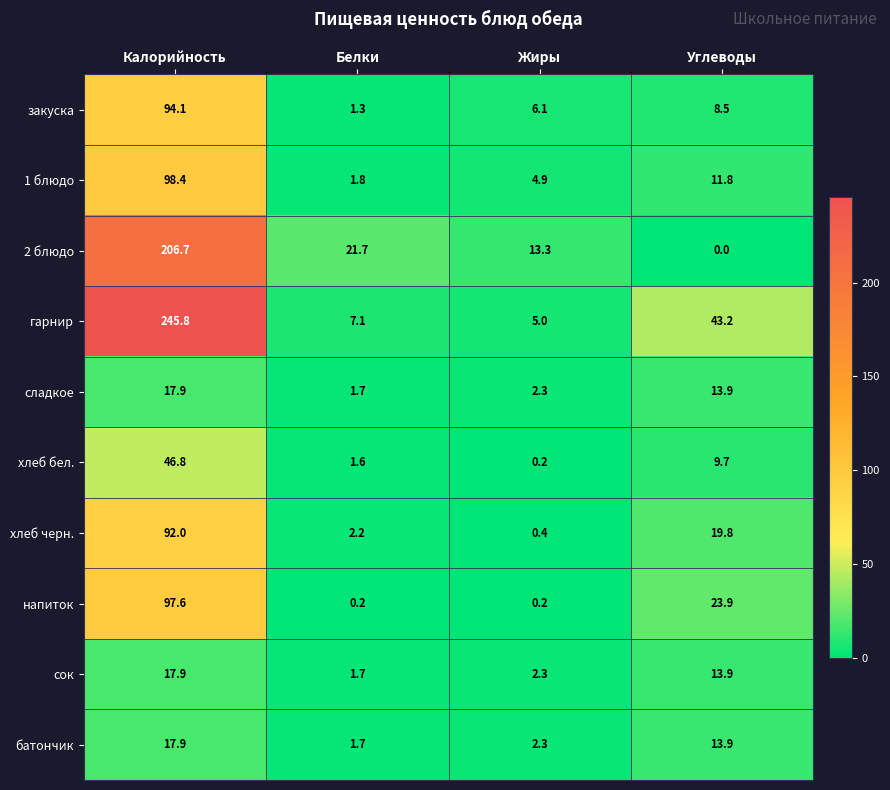

At which category is the sum across all series the highest?

Калорийность